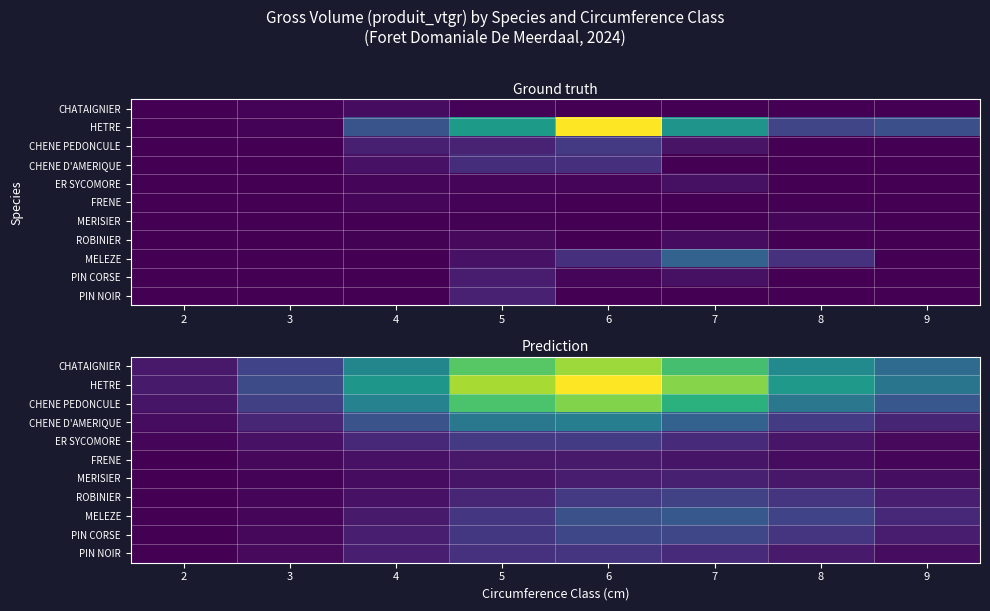

How many distinct data groups are displayed?

11